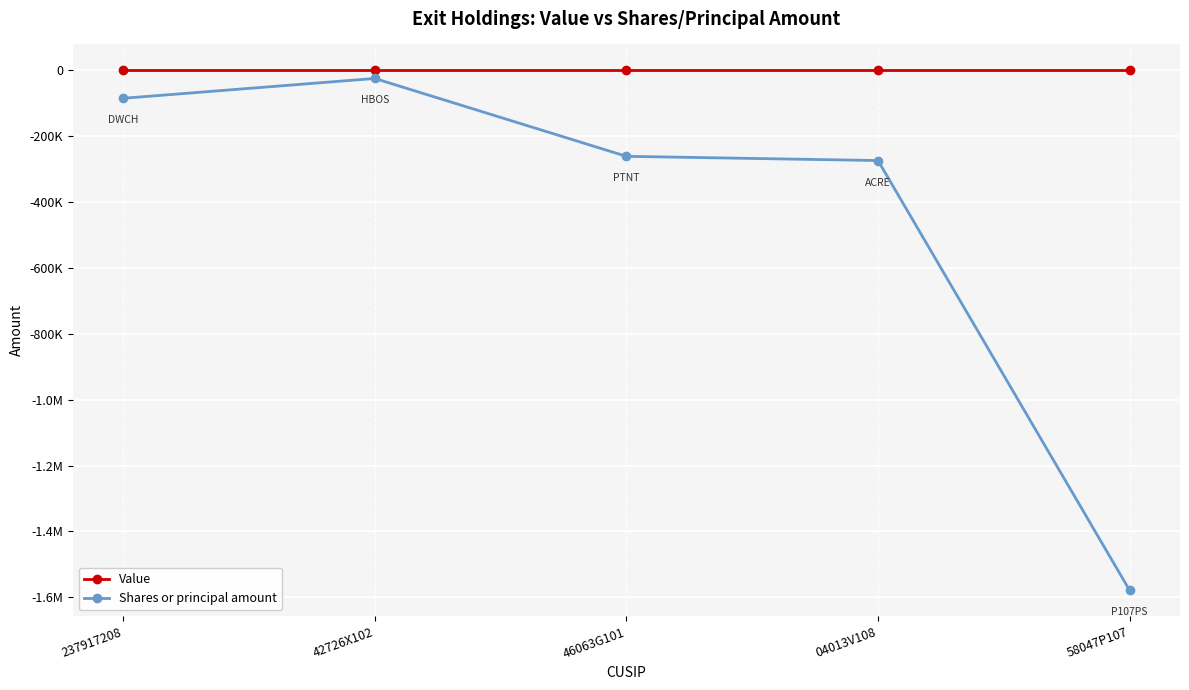

What are all the series names shown in the legend?

Value, Shares or principal amount